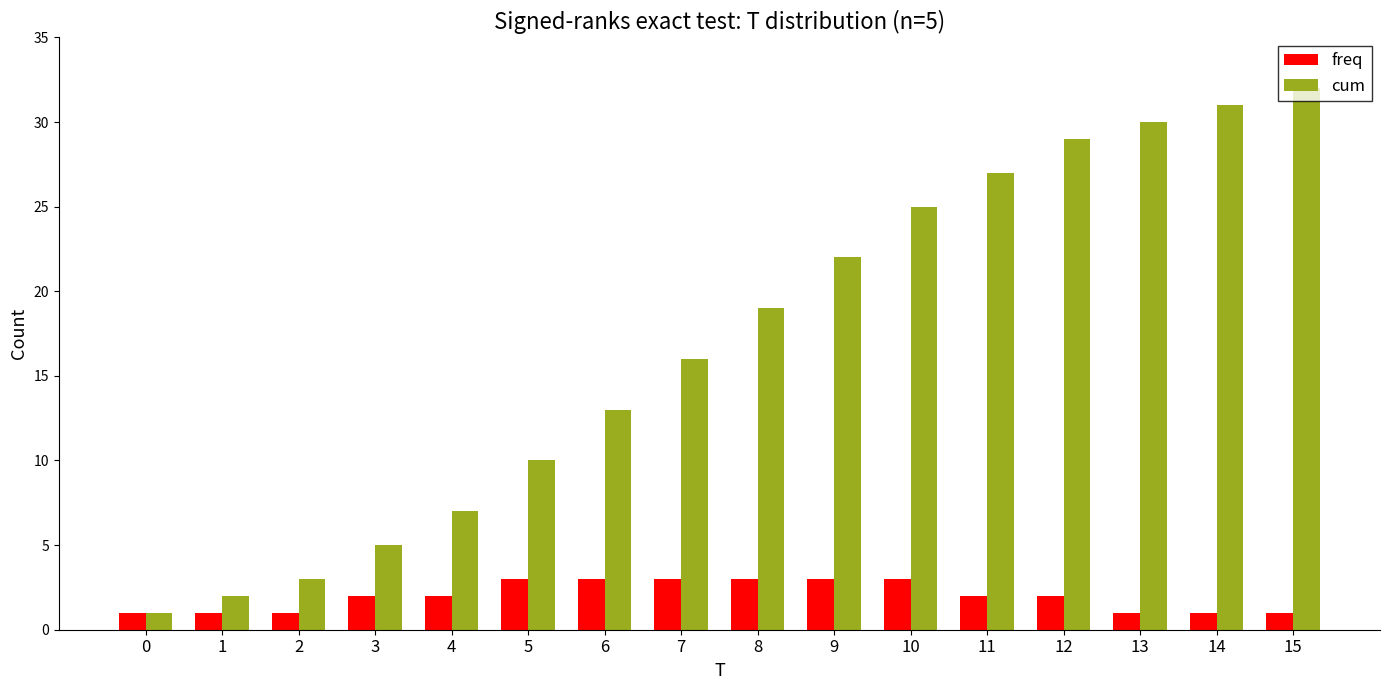

Reading left to right, transcribe all the data shown in this chart.

freq: 0=1	1=1	2=1	3=2	4=2	5=3	6=3	7=3	8=3	9=3	10=3	11=2	12=2	13=1	14=1	15=1
cum: 0=1	1=2	2=3	3=5	4=7	5=10	6=13	7=16	8=19	9=22	10=25	11=27	12=29	13=30	14=31	15=32